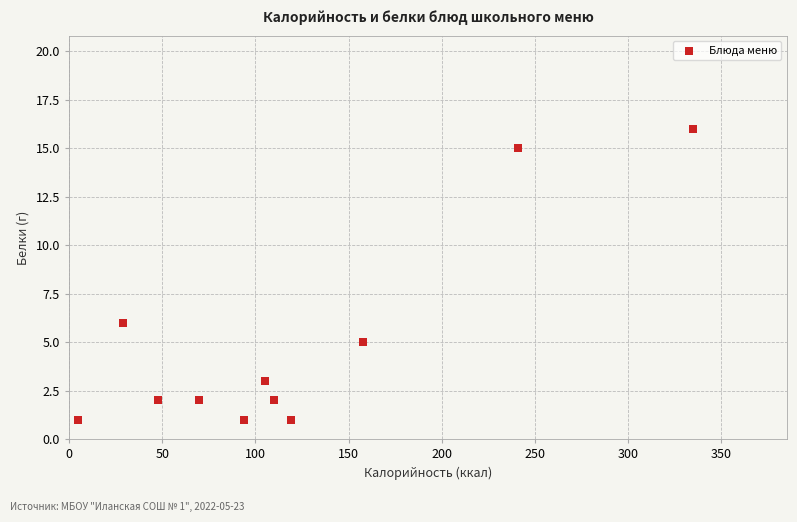

What is the range of X values (max minus min)?

330